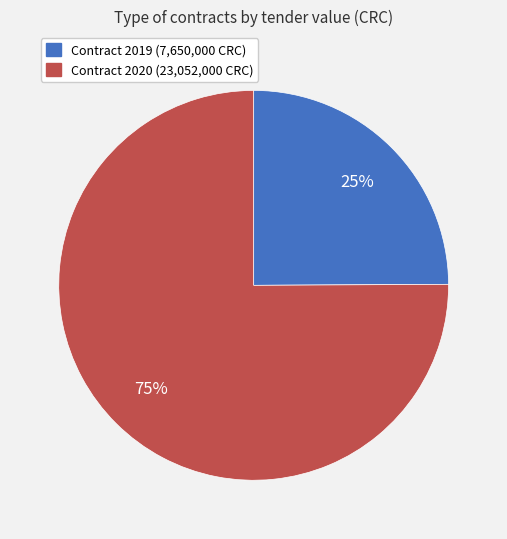

To the nearest percent, what is the difference between the largest and smallest slice percentages?

50%